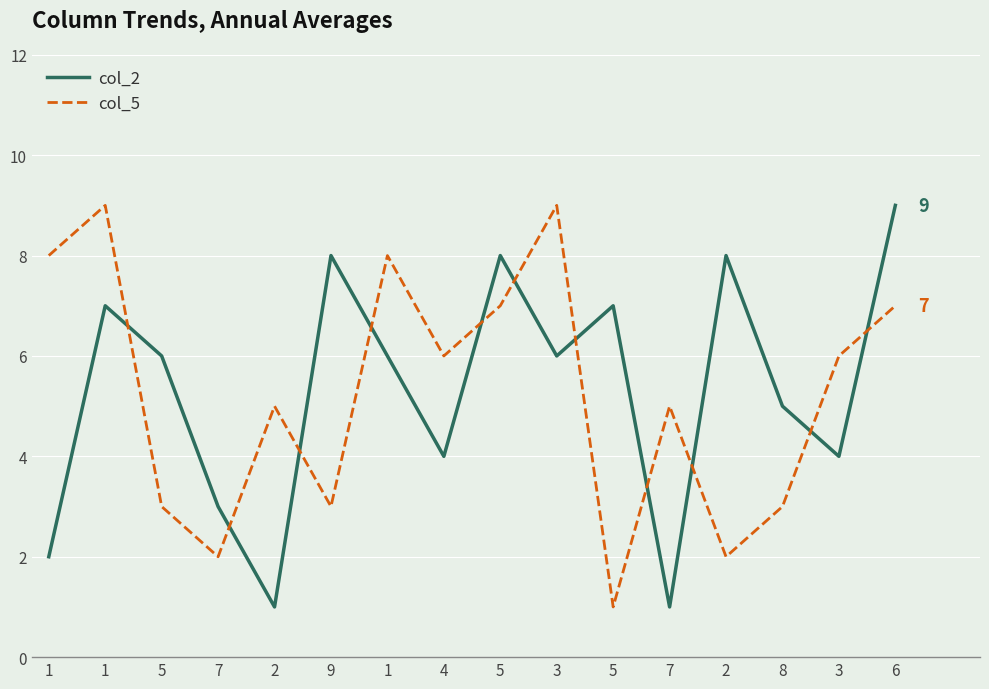

The col_5 series shows 9 at 1. True or false?

True